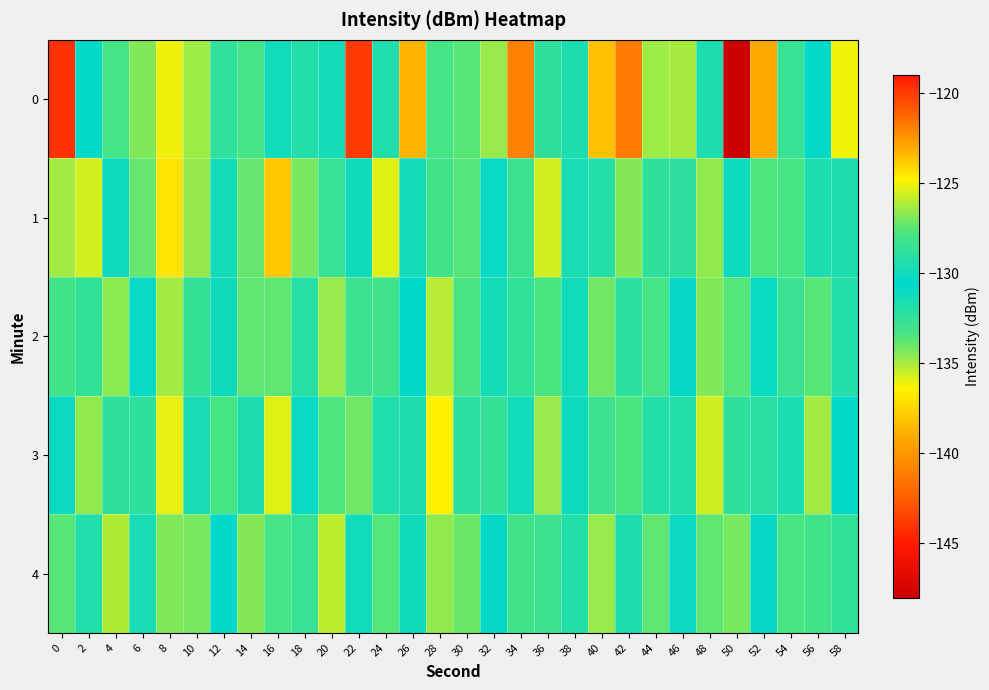

What is the minimum value shown in the chart?

-148.2